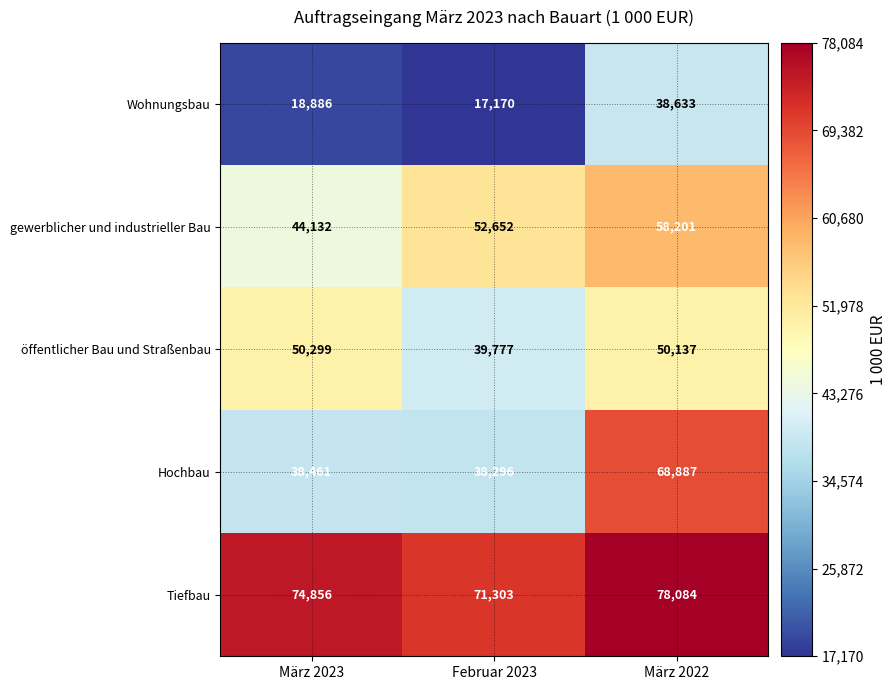

List the labels in order of Tiefbau value, smallest first.

Februar 2023, März 2023, März 2022